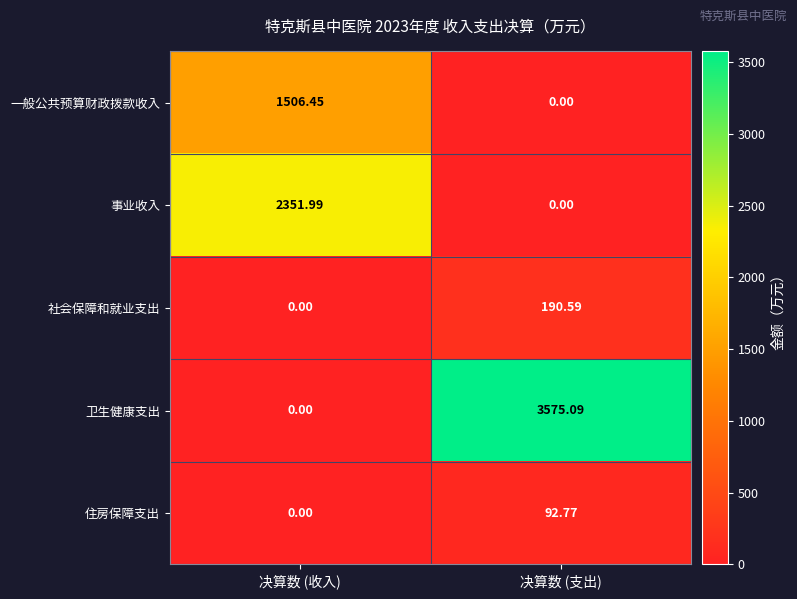

At which label does 卫生健康支出 reach its minimum?

决算数 (收入)